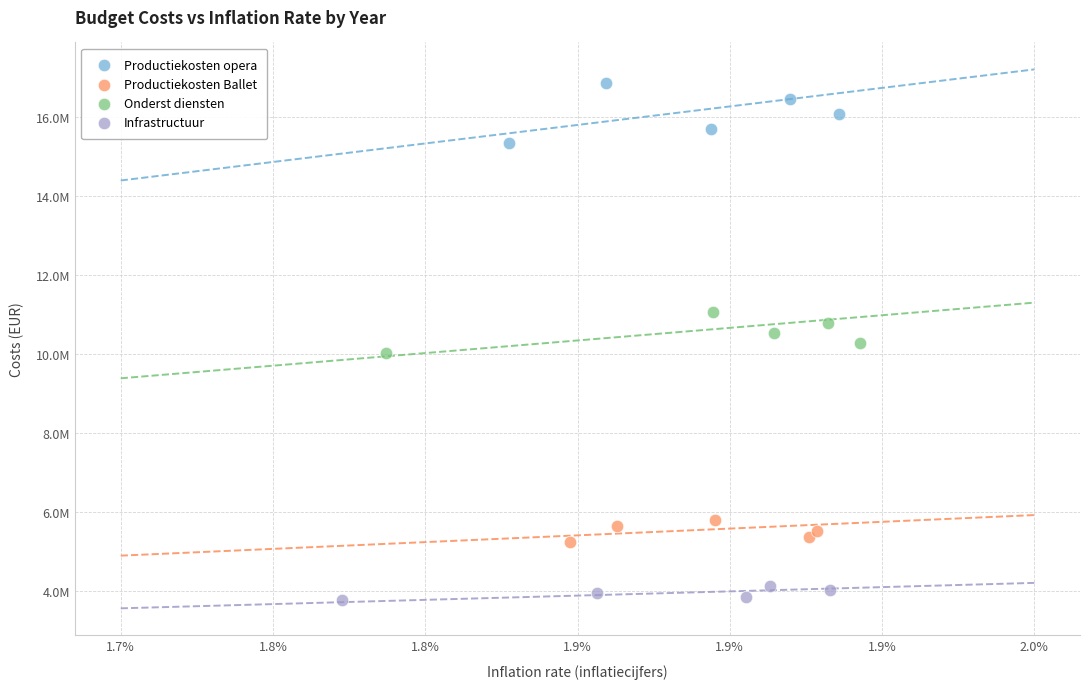

What are all the series names shown in the legend?

Productiekosten opera, Productiekosten Ballet, Onderst diensten, Infrastructuur